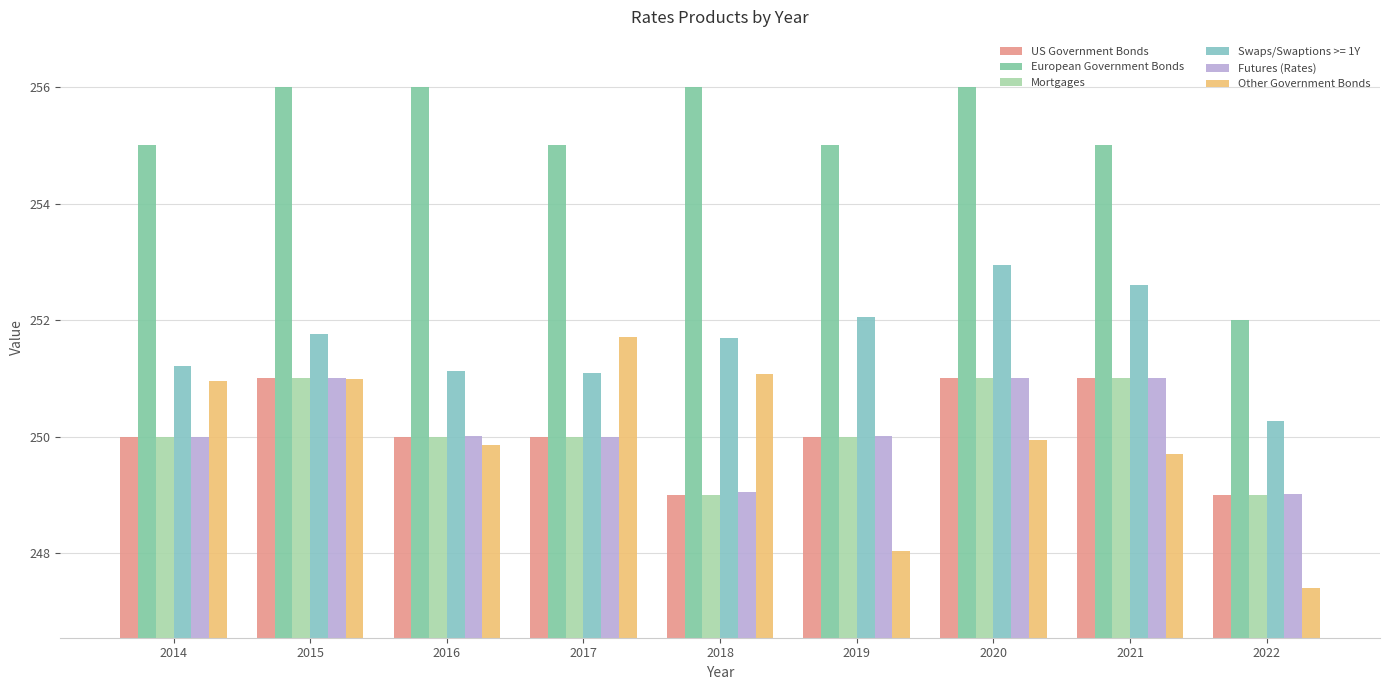

What is the difference between the maximum and minimum values in the Mortgages series?

2.0